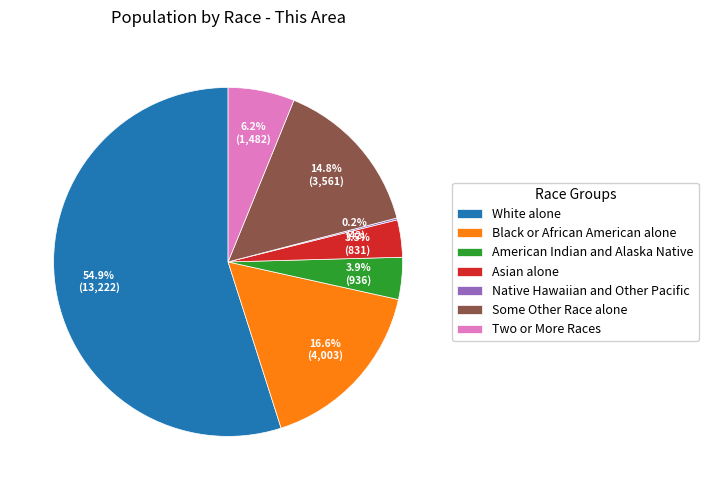

Between Black or African American alone and American Indian and Alaska Native, which is larger?

Black or African American alone